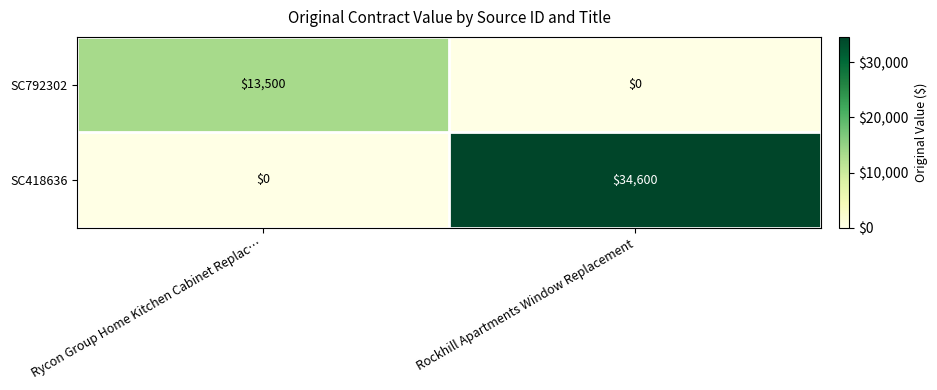

Reading left to right, what are all the values shown in this chart?

SC792302: 13500	0
SC418636: 0	34600